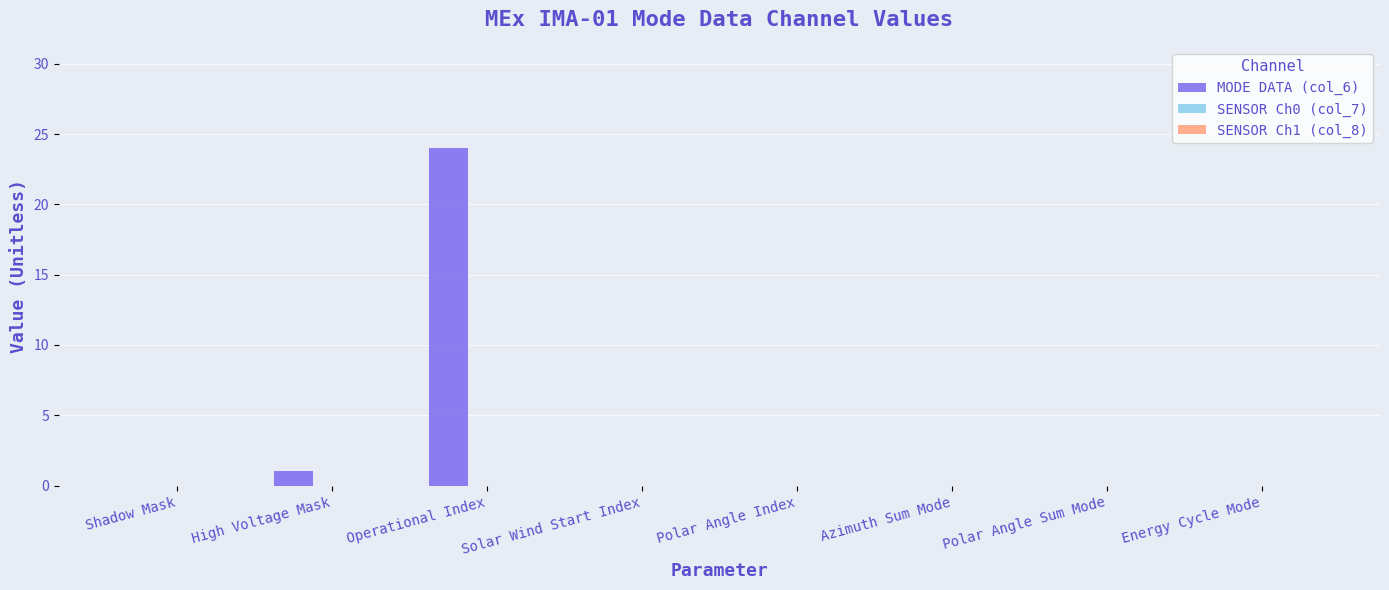

What is the sum of all values?

25